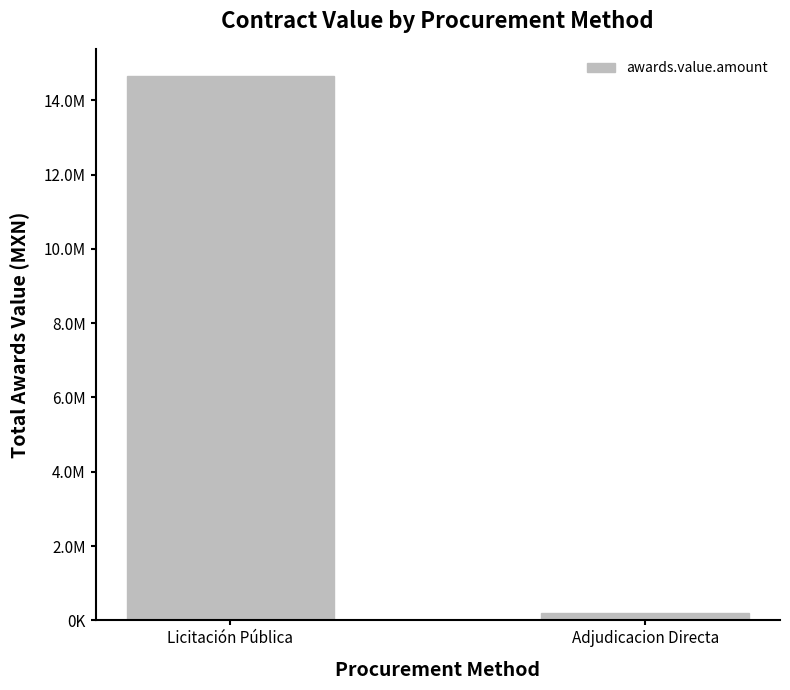

Does the chart contain any negative values?

No